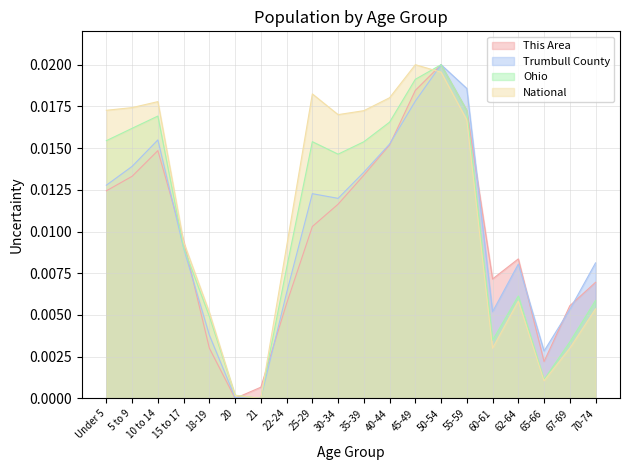

Reading left to right, list all the values displayed in this chart.

This Area: Under 5=0.0	5 to 9=0.0	10 to 14=0.0	15 to 17=0.0	18-19=0.0	20=0.0	21=0.0	22-24=0.0	25-29=0.0	30-34=0.0	35-39=0.0	40-44=0.0	45-49=0.0	50-54=0.0	55-59=0.0	60-61=0.0	62-64=0.0	65-66=0.0	67-69=0.0	70-74=0.0
Trumbull County: Under 5=0.0	5 to 9=0.0	10 to 14=0.0	15 to 17=0.0	18-19=0.0	20=0.0	21=0.0	22-24=0.0	25-29=0.0	30-34=0.0	35-39=0.0	40-44=0.0	45-49=0.0	50-54=0.0	55-59=0.0	60-61=0.0	62-64=0.0	65-66=0.0	67-69=0.0	70-74=0.0
Ohio: Under 5=0.0	5 to 9=0.0	10 to 14=0.0	15 to 17=0.0	18-19=0.0	20=0.0	21=0.0	22-24=0.0	25-29=0.0	30-34=0.0	35-39=0.0	40-44=0.0	45-49=0.0	50-54=0.0	55-59=0.0	60-61=0.0	62-64=0.0	65-66=0.0	67-69=0.0	70-74=0.0
National: Under 5=0.0	5 to 9=0.0	10 to 14=0.0	15 to 17=0.0	18-19=0.0	20=0.0	21=0.0	22-24=0.0	25-29=0.0	30-34=0.0	35-39=0.0	40-44=0.0	45-49=0.0	50-54=0.0	55-59=0.0	60-61=0.0	62-64=0.0	65-66=0.0	67-69=0.0	70-74=0.0